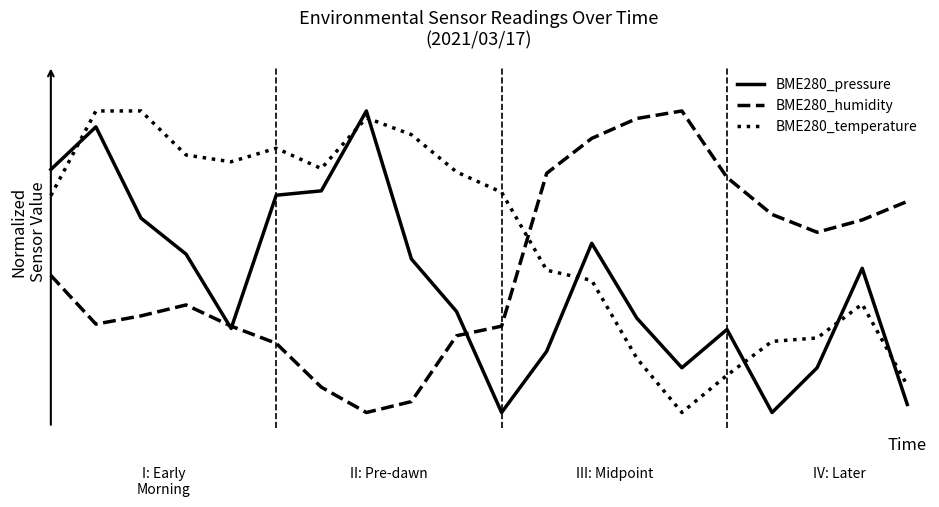

How many times do BME280_humidity and BME280_pressure cross each other?

3